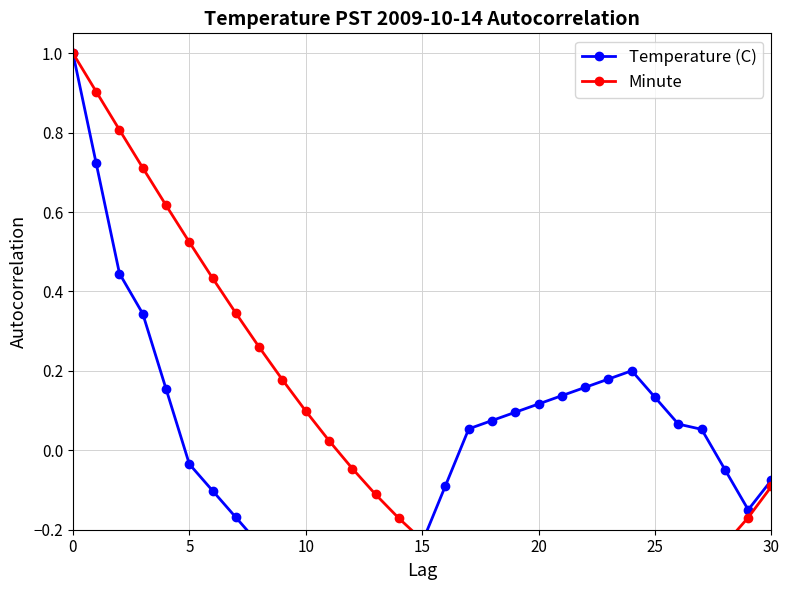

The Temperature (C) series shows -0.0 at 5. True or false?

False